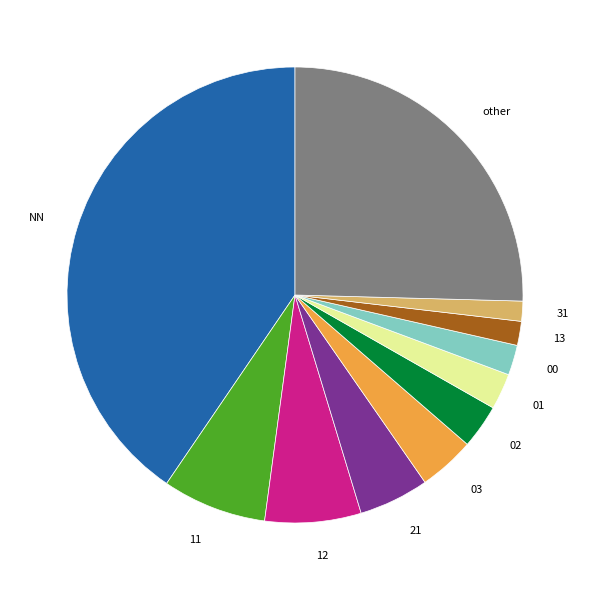

What is the ratio of the value at 03 to the value at 02?

1.3